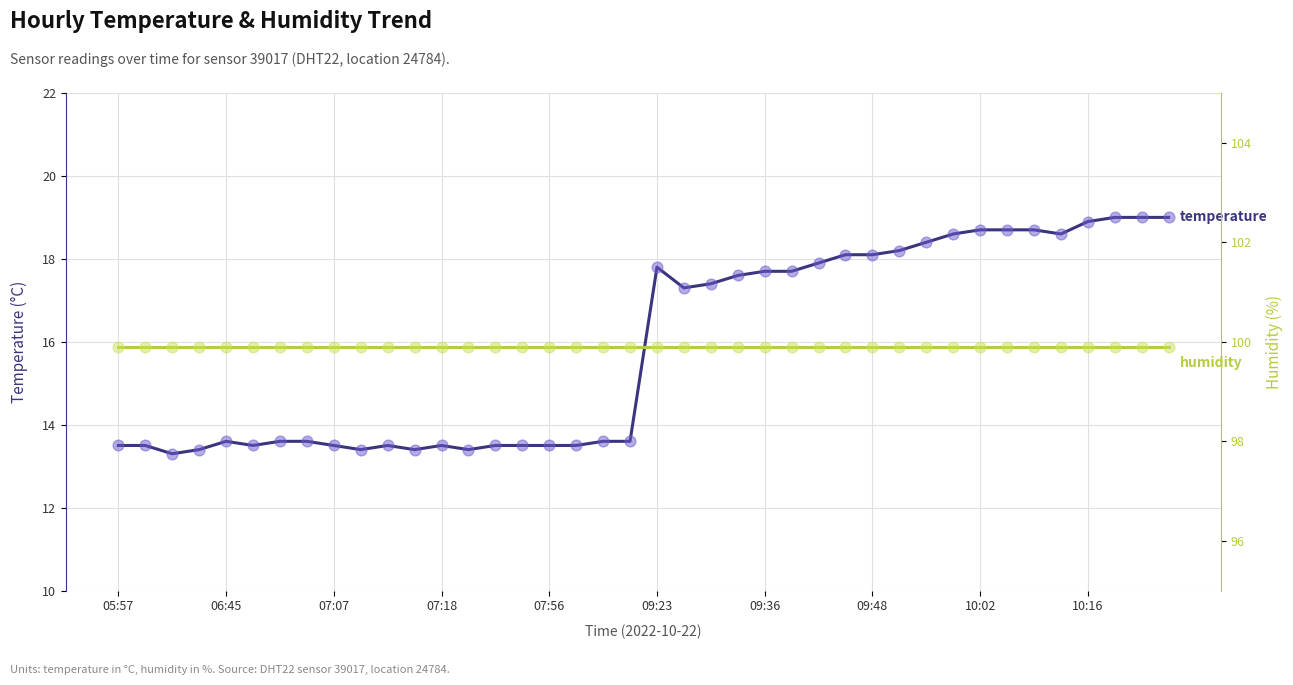

What is the total value across all series at 26?

117.8